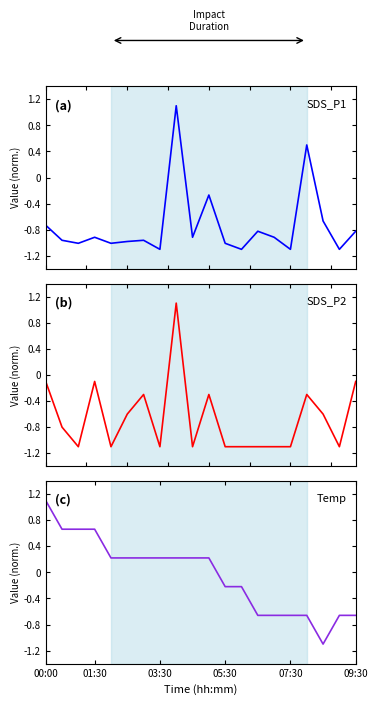

Reading left to right, list all the values displayed in this chart.

SDS_P1: -0.7	-1.0	-1.0	-0.9	-1.0	-1.0	-1.0	-1.1	1.1	-0.9	-0.3	-1.0	-1.1	-0.8	-0.9	-1.1	0.5	-0.7	-1.1	-0.8
SDS_P2: -0.1	-0.8	-1.1	-0.1	-1.1	-0.6	-0.3	-1.1	1.1	-1.1	-0.3	-1.1	-1.1	-1.1	-1.1	-1.1	-0.3	-0.6	-1.1	-0.1
Temp: 1.1	0.7	0.7	0.7	0.2	0.2	0.2	0.2	0.2	0.2	0.2	-0.2	-0.2	-0.7	-0.7	-0.7	-0.7	-1.1	-0.7	-0.7